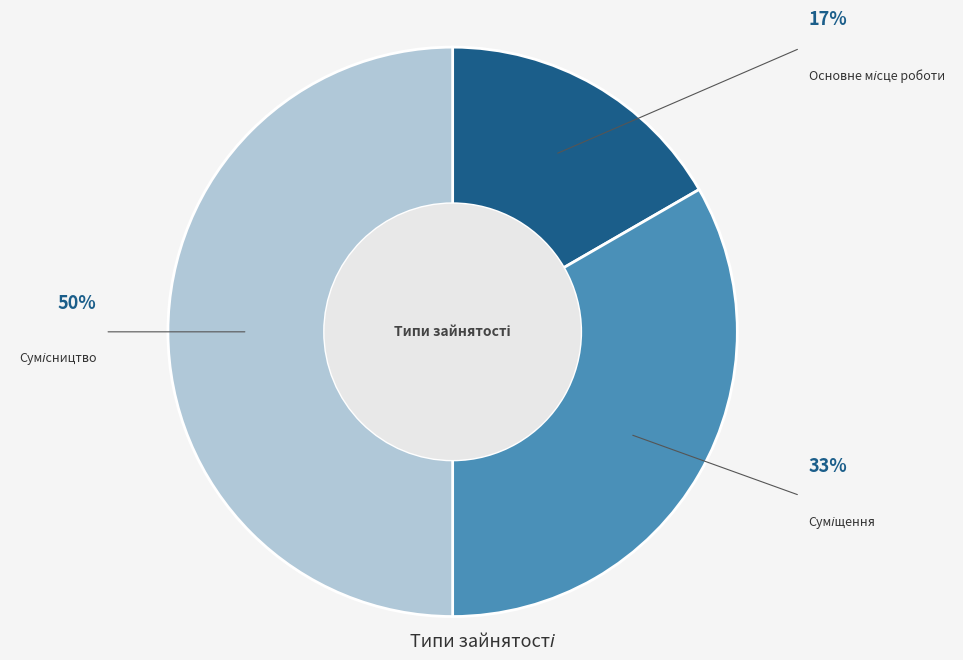

To the nearest percent, what is the difference between the largest and smallest slice percentages?

33%